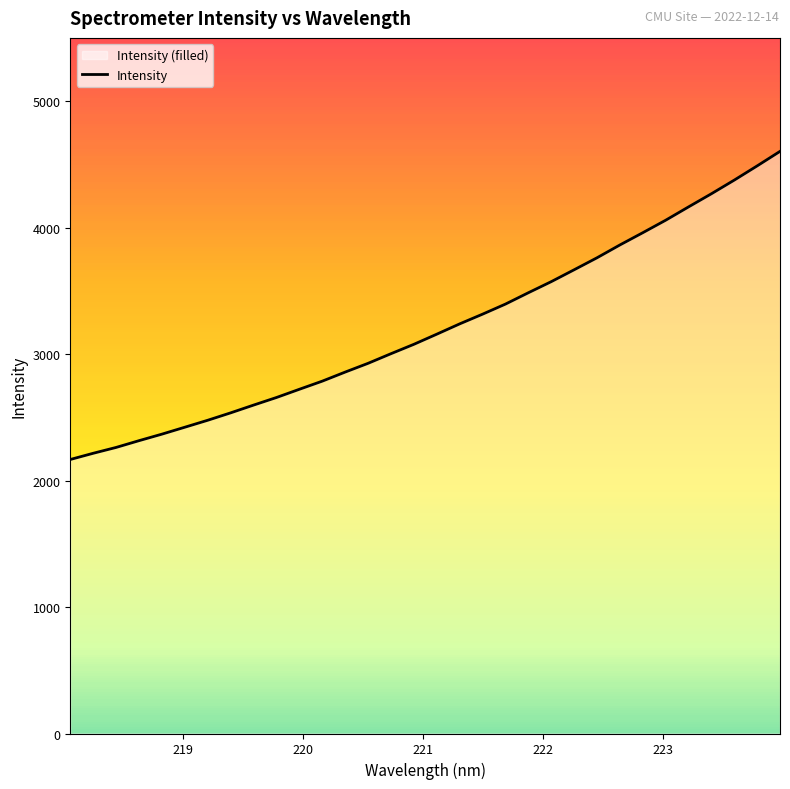

What is the smallest value displayed?

2166.5